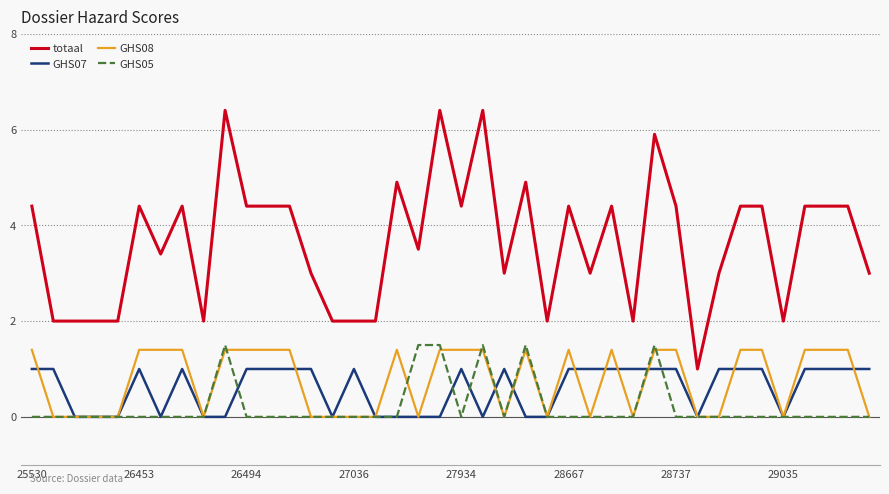

Reading left to right, extract all data points from this chart.

totaal: 4.4	2.0	2.0	2.0	2.0	4.4	3.4	4.4	2.0	6.4	4.4	4.4	4.4	3.0	2.0	2.0	2.0	4.9	3.5	6.4	4.4	6.4	3.0	4.9	2.0	4.4	3.0	4.4	2.0	5.9	4.4	1.0	3.0	4.4	4.4	2.0	4.4	4.4	4.4	3.0
GHS07: 1.0	1.0	0.0	0.0	0.0	1.0	0.0	1.0	0.0	0.0	1.0	1.0	1.0	1.0	0.0	1.0	0.0	0.0	0.0	0.0	1.0	0.0	1.0	0.0	0.0	1.0	1.0	1.0	1.0	1.0	1.0	0.0	1.0	1.0	1.0	0.0	1.0	1.0	1.0	1.0
GHS08: 1.4	0.0	0.0	0.0	0.0	1.4	1.4	1.4	0.0	1.4	1.4	1.4	1.4	0.0	0.0	0.0	0.0	1.4	0.0	1.4	1.4	1.4	0.0	1.4	0.0	1.4	0.0	1.4	0.0	1.4	1.4	0.0	0.0	1.4	1.4	0.0	1.4	1.4	1.4	0.0
GHS05: 0.0	0.0	0.0	0.0	0.0	0.0	0.0	0.0	0.0	1.5	0.0	0.0	0.0	0.0	0.0	0.0	0.0	0.0	1.5	1.5	0.0	1.5	0.0	1.5	0.0	0.0	0.0	0.0	0.0	1.5	0.0	0.0	0.0	0.0	0.0	0.0	0.0	0.0	0.0	0.0